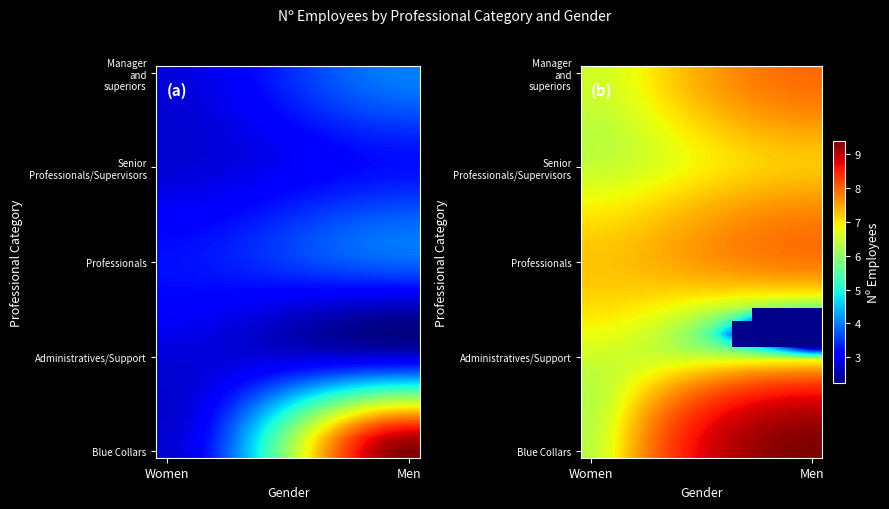

What is the greatest value displayed?

9.4